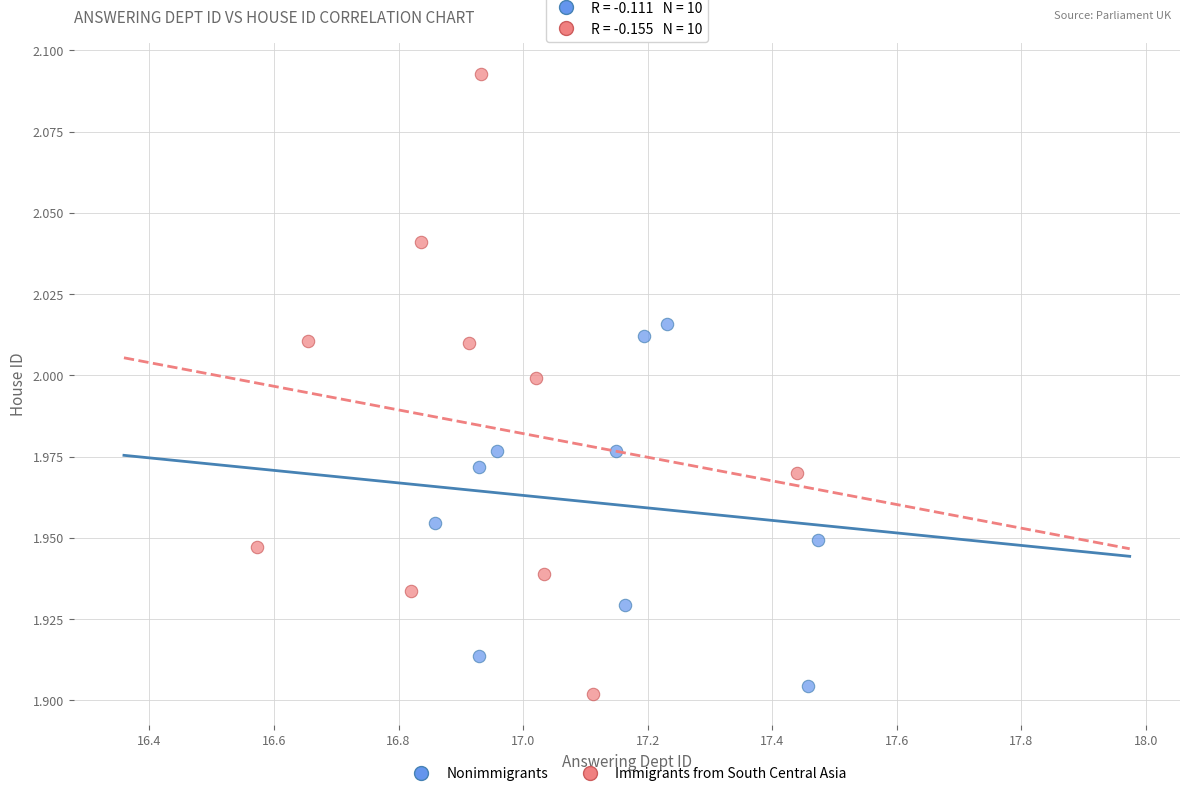

Which series has the widest spread of Y values?

Immigrants from South Central Asia